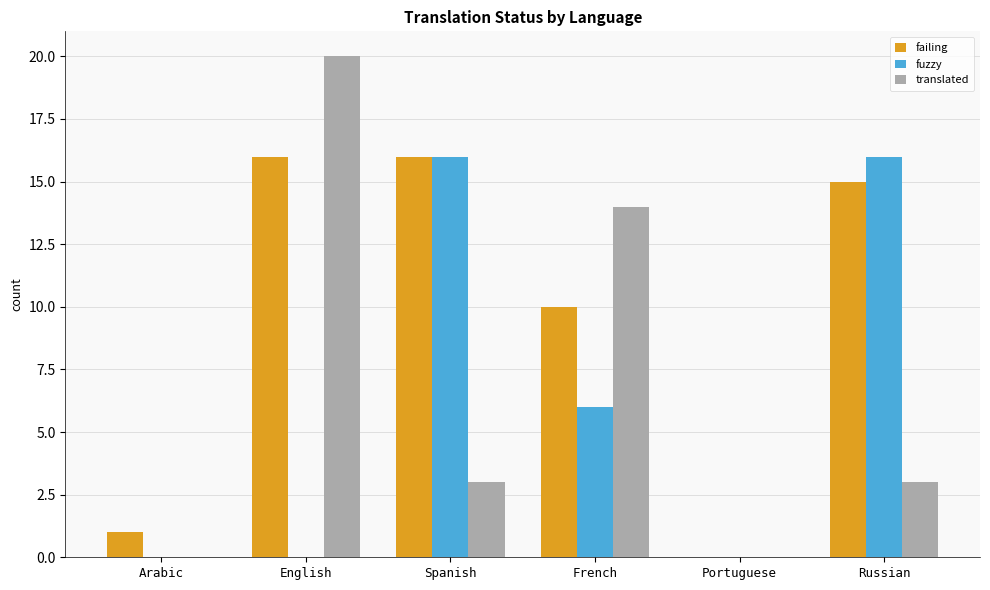

True or false: translated has a value of 22 at French.

False